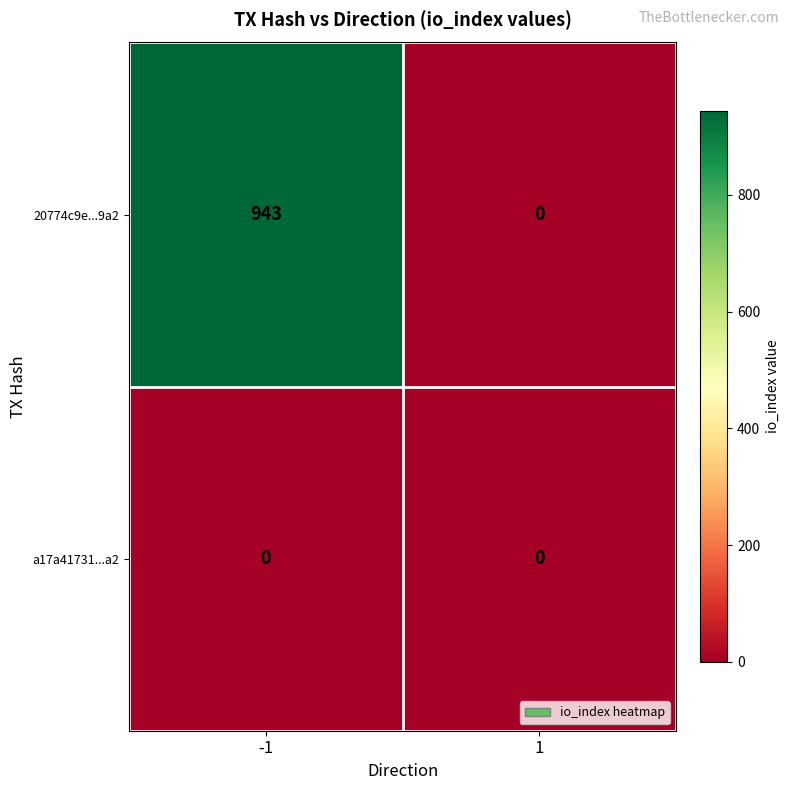

Between -1 and 1, which series saw the biggest shift?

20774c9e...9a2